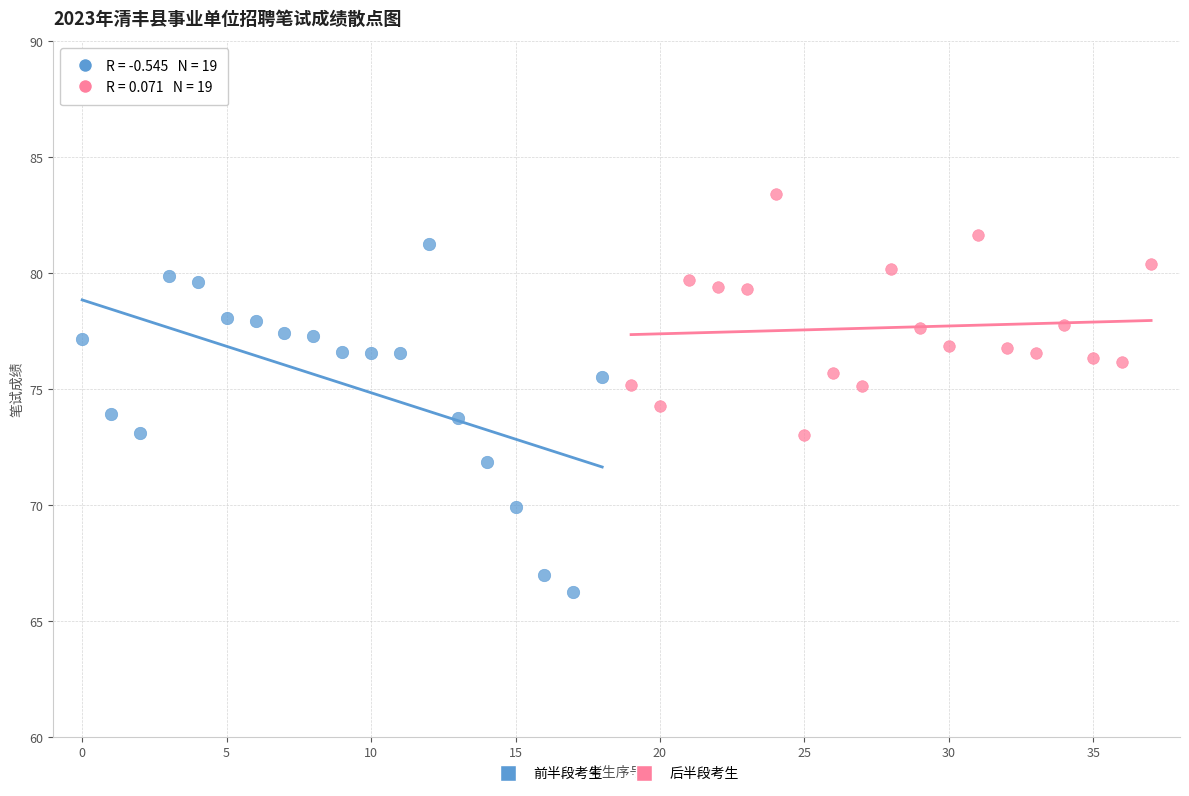

What are all the series names shown in the legend?

前半段考生, 后半段考生